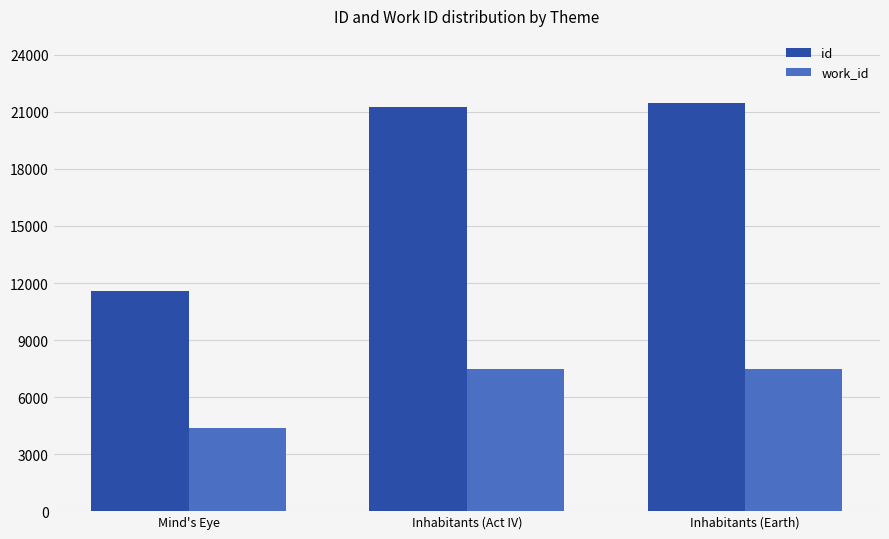

What is the spread (max minus min) of values at Inhabitants (Act IV)?

13764